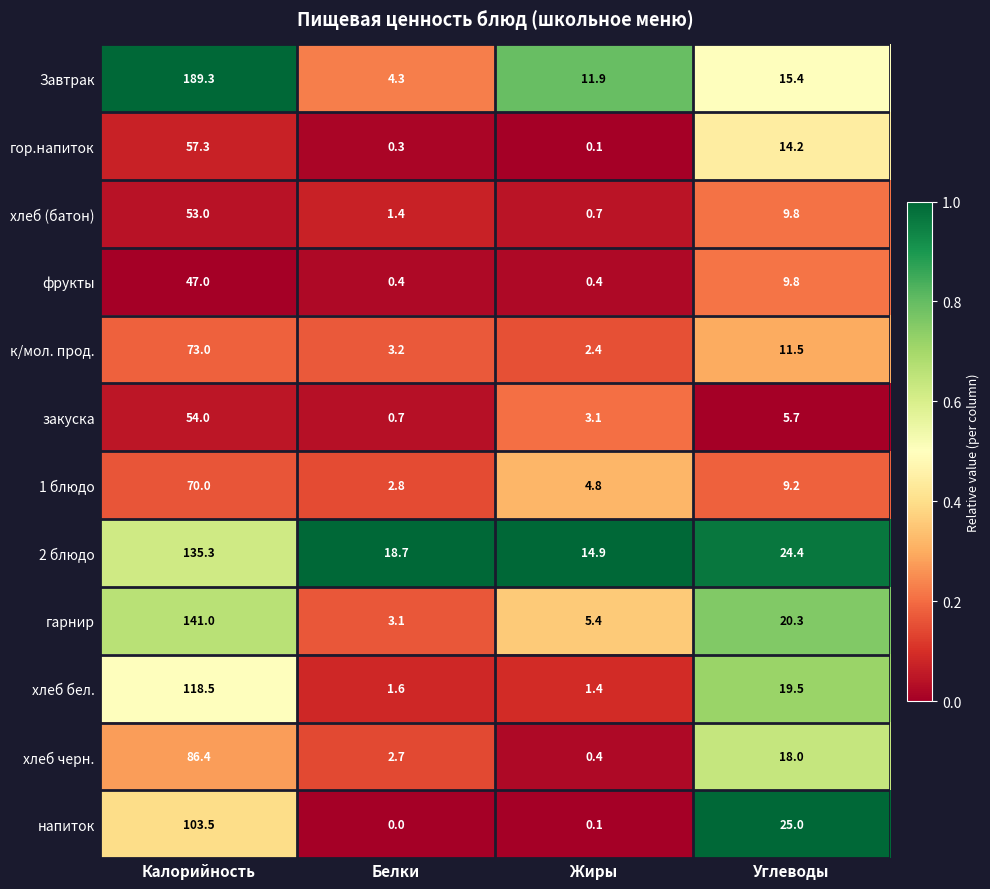

What is the difference between the highest and lowest values at Углеводы?

19.3